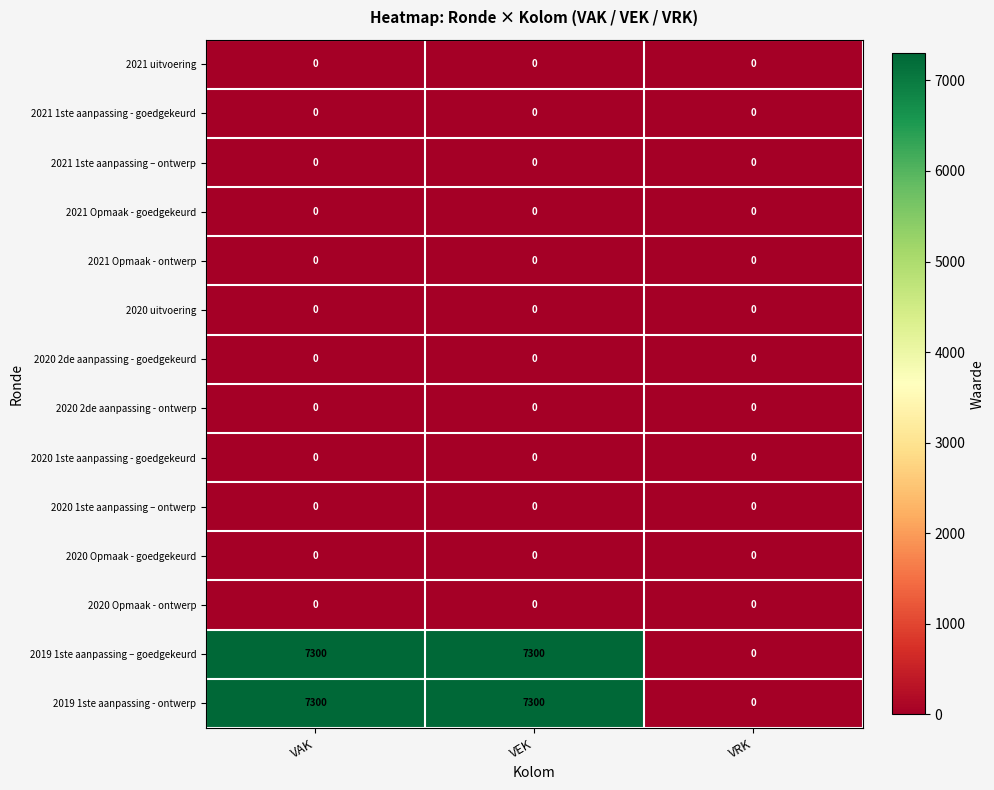

How many data points does each series have?

3